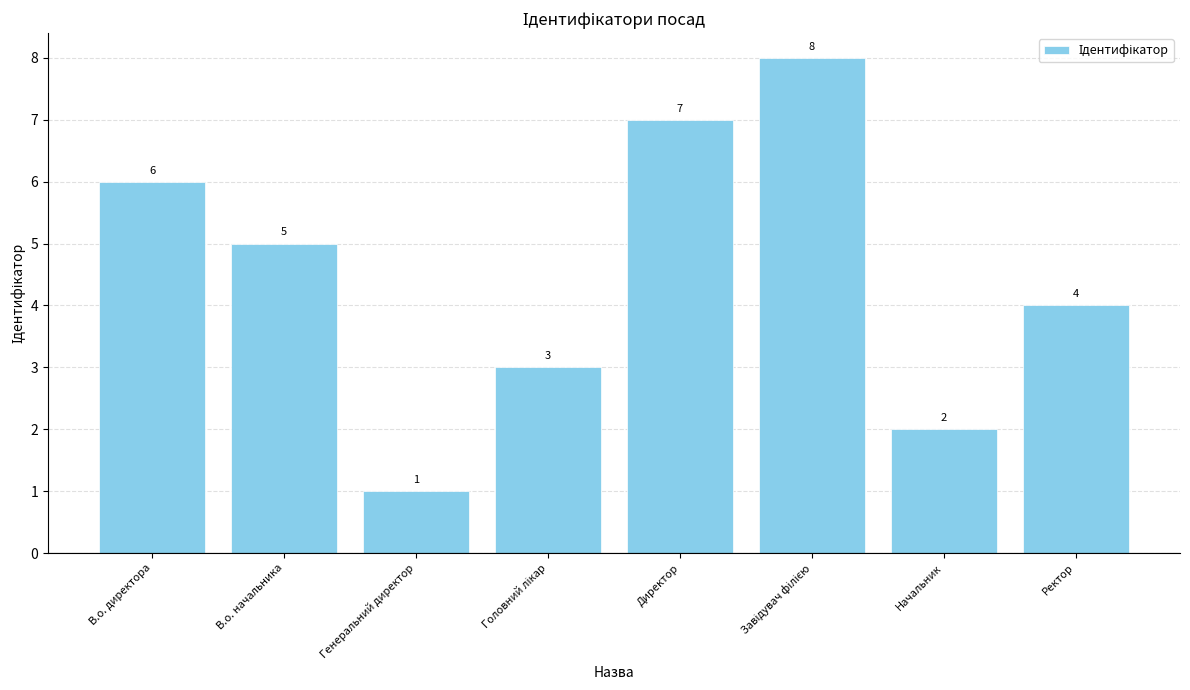

The chart shows a value of 10 at Директор. True or false?

False